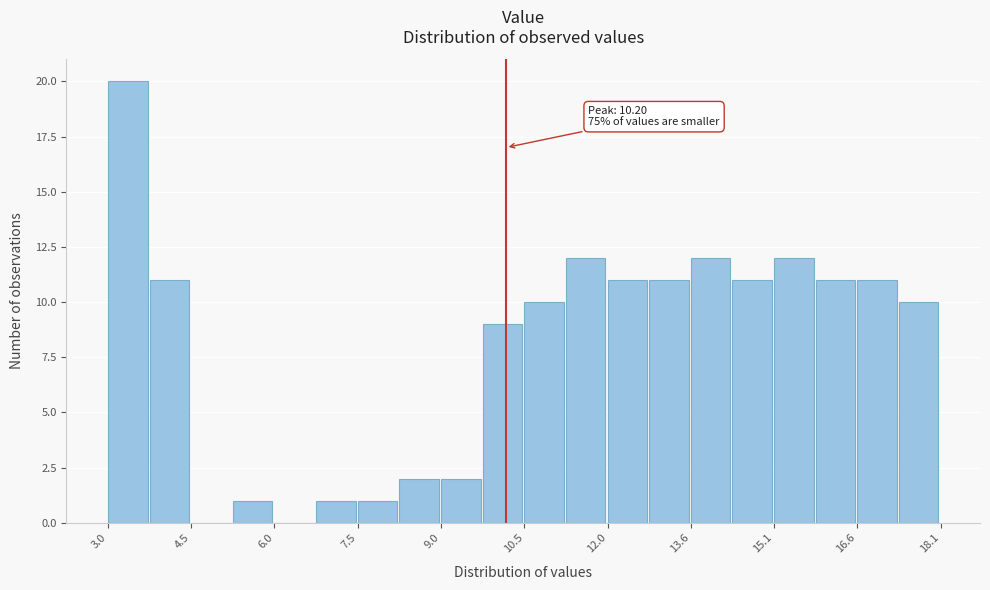

Around what value on the x-axis is the tallest bar? Give the approximate position of its centre, as read against the axis.

3.4